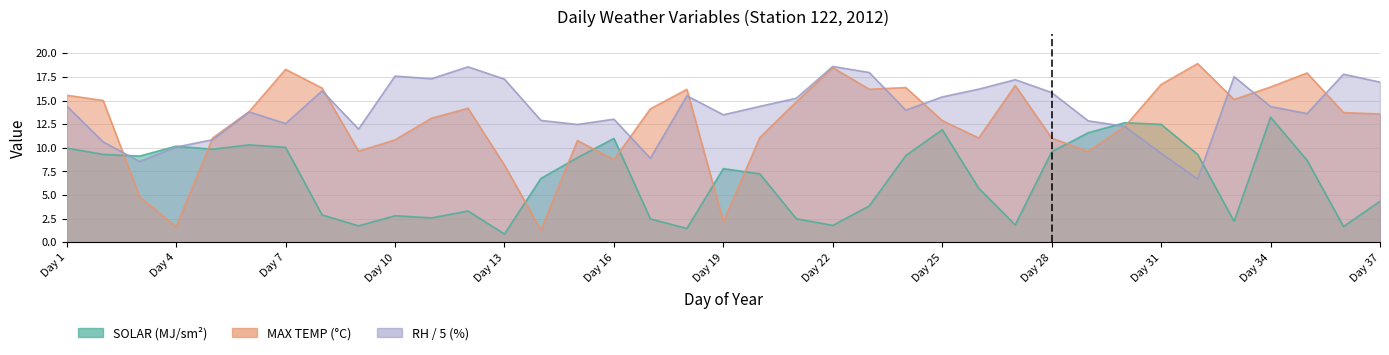

Is the value of SOLAR at 26 greater than the value of MAX TEMP at 28?

No